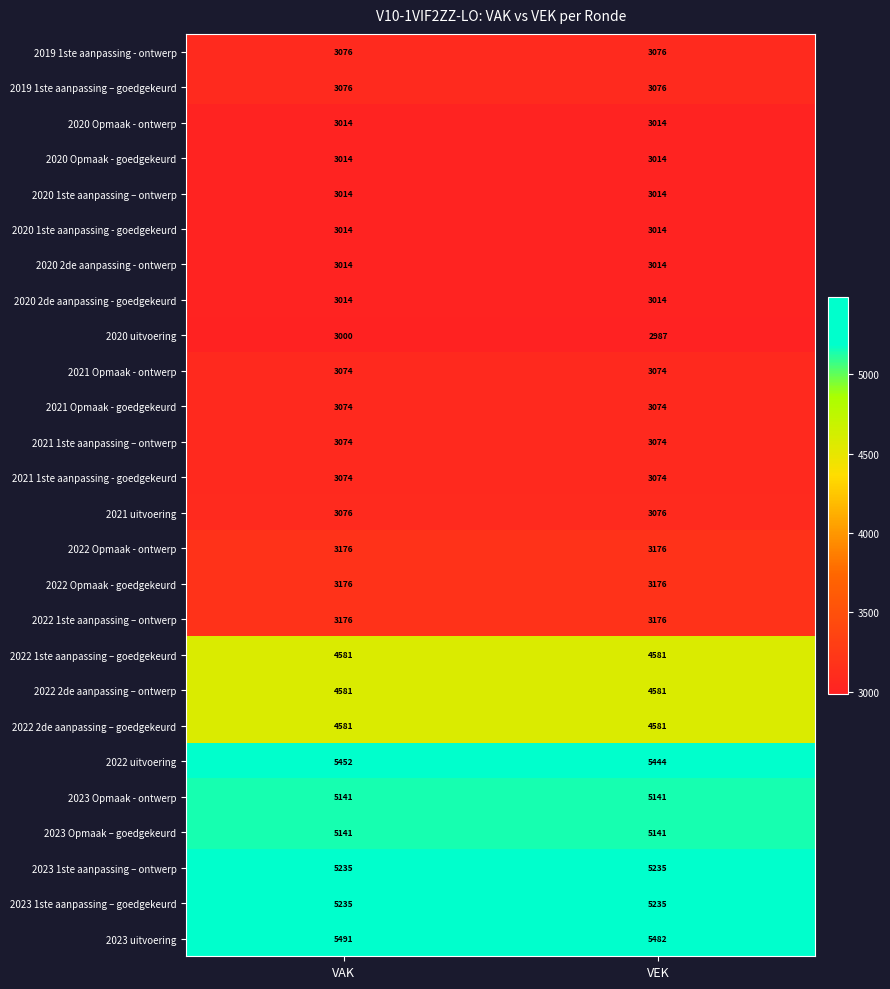

What is the sum of the 2022 2de aanpassing – goedgekeurd values at VAK and VEK?

9162